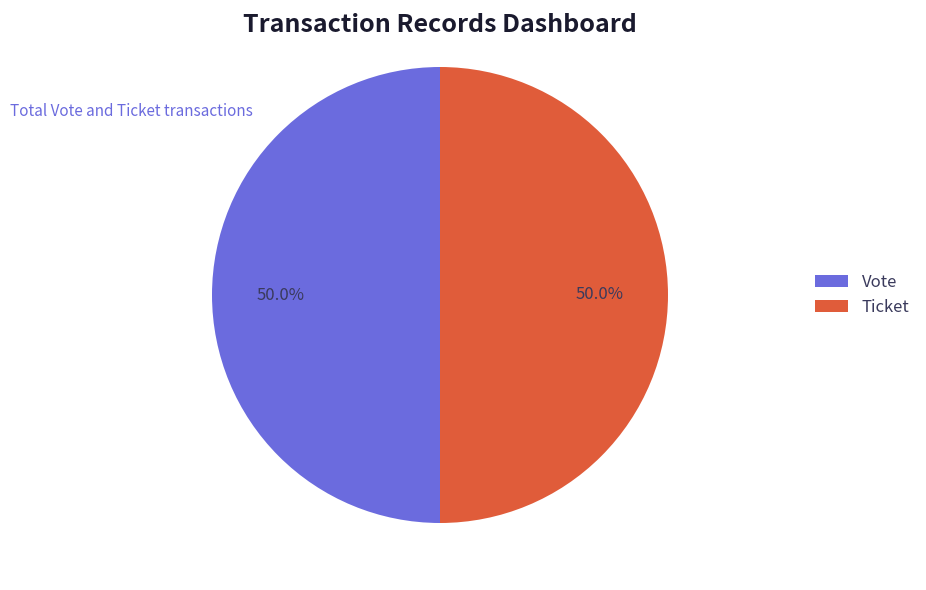

Approximately how many times larger is the value at Ticket compared to Vote?

1.0